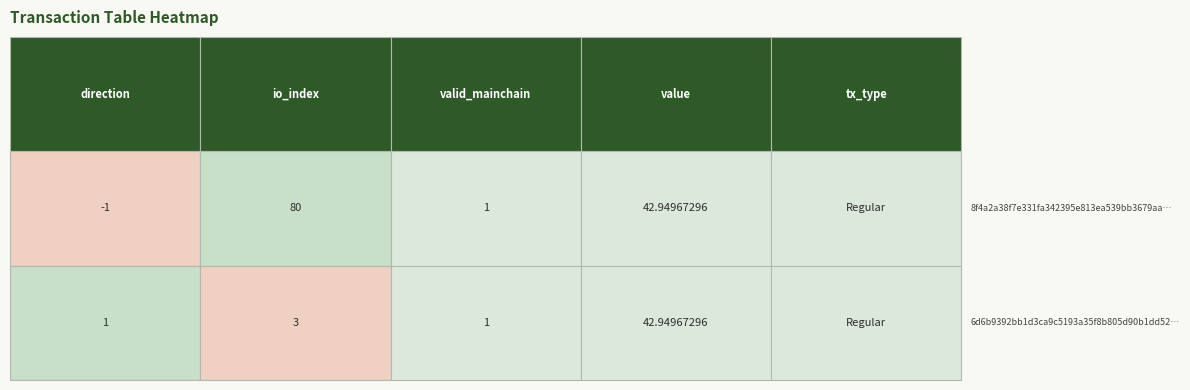

Is the value of io_index at valid_mainchain greater than the value of direction at valid_mainchain?

No